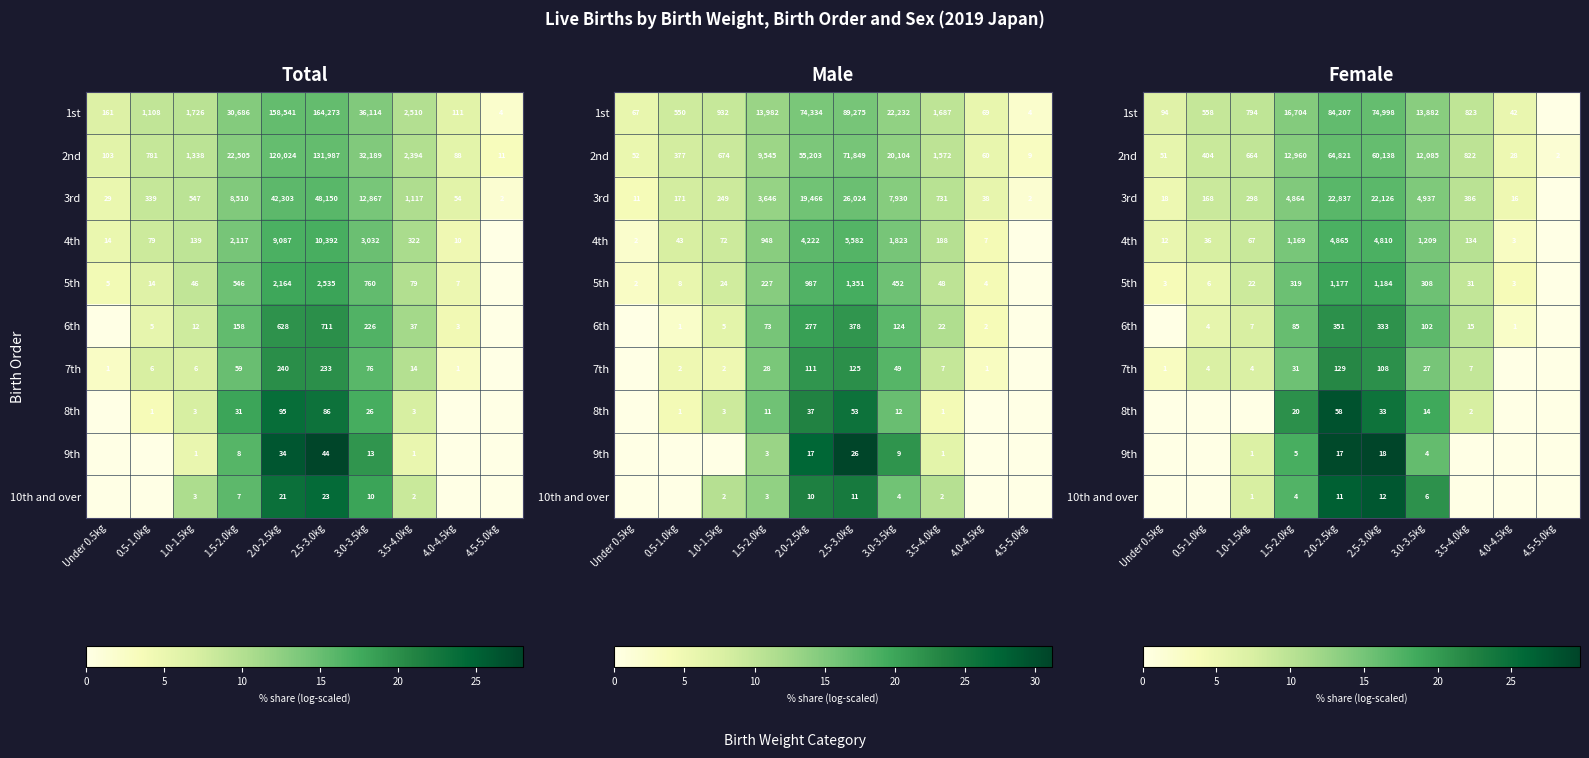

Is it true that 4th equals 10.7 at 0.5-1.0kg?

False